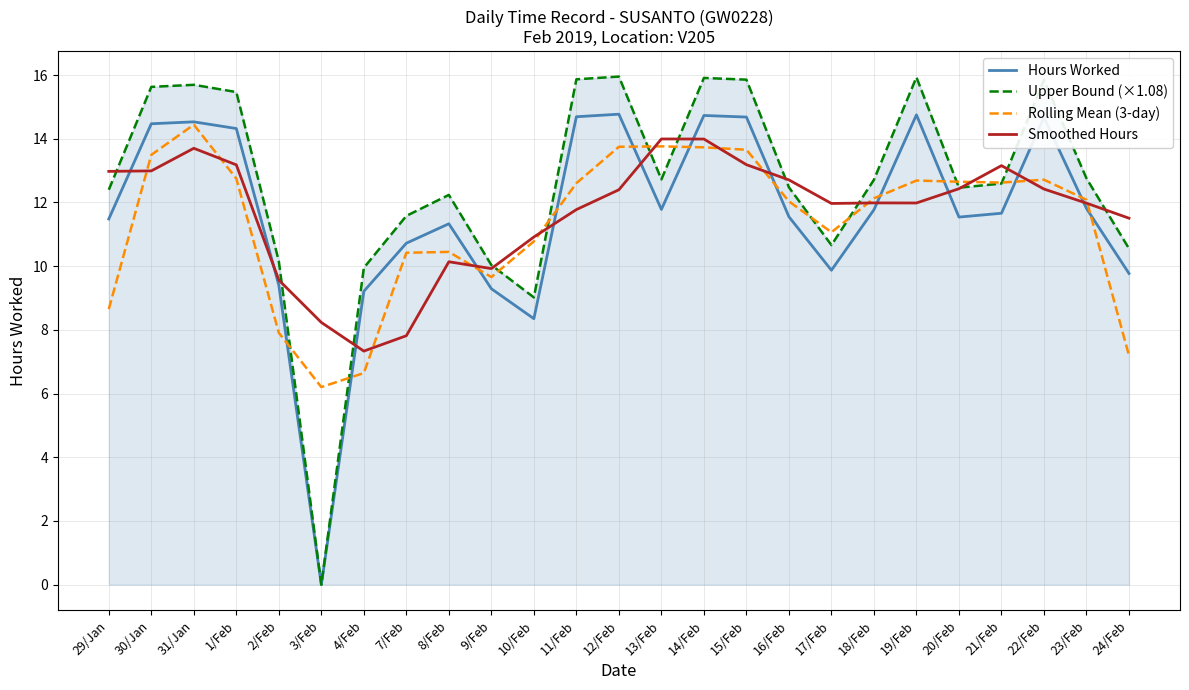

Where is Hours Worked nearest to the value 7?

10/Feb